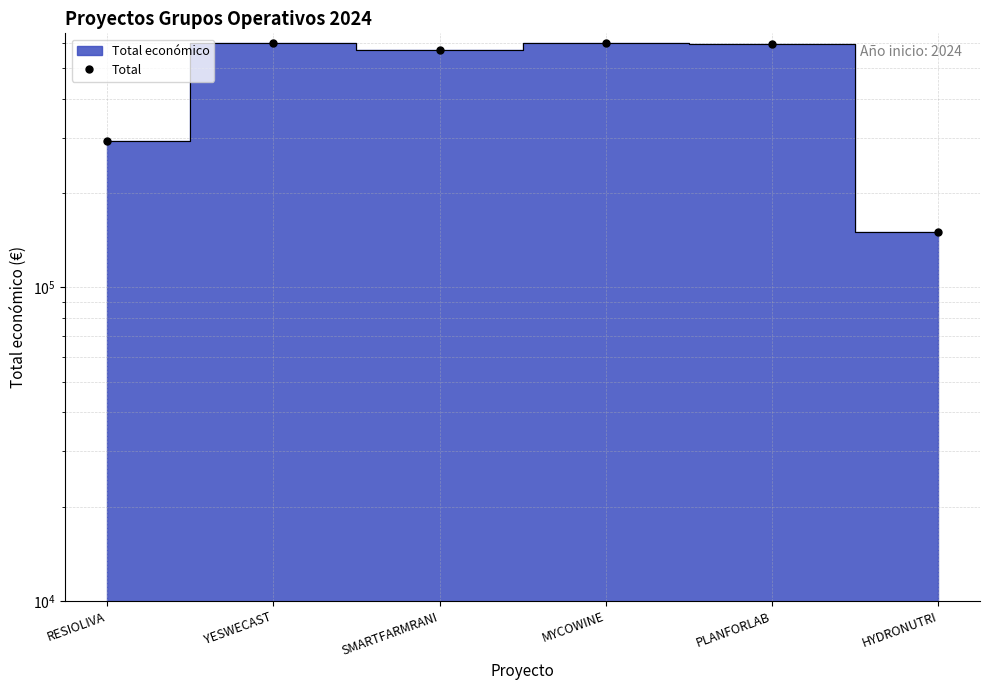

Which has a higher value, HYDRONUTRI or SMARTFARMRANI?

SMARTFARMRANI